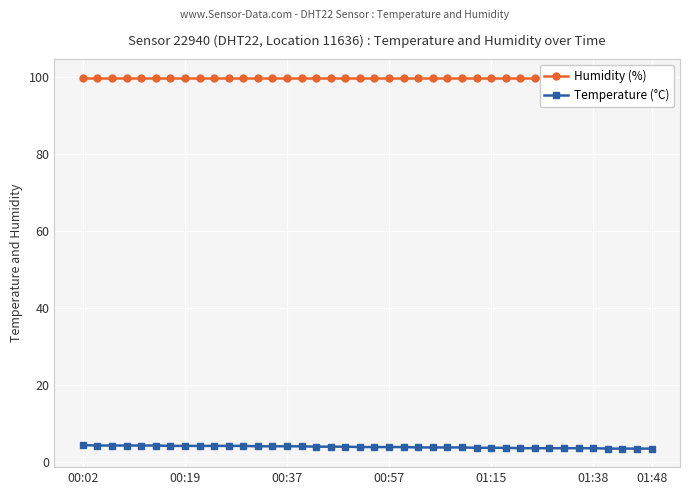

Rank the series at 20 from lowest to highest value.

Temperature (°C), Humidity (%)